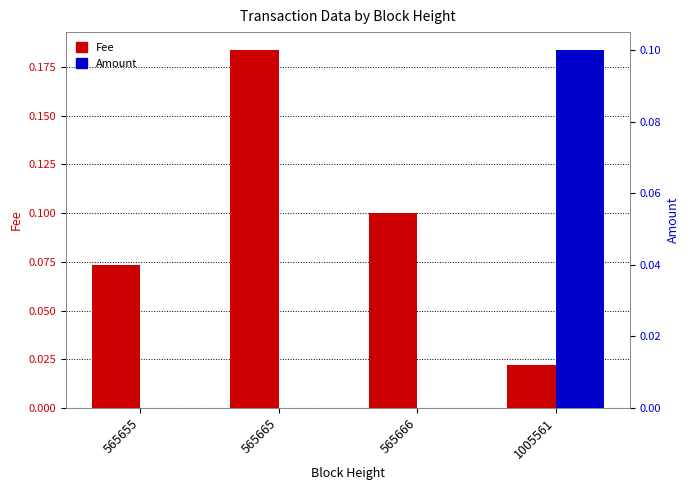

Which has a higher value, 1005561 or 565666?

565666